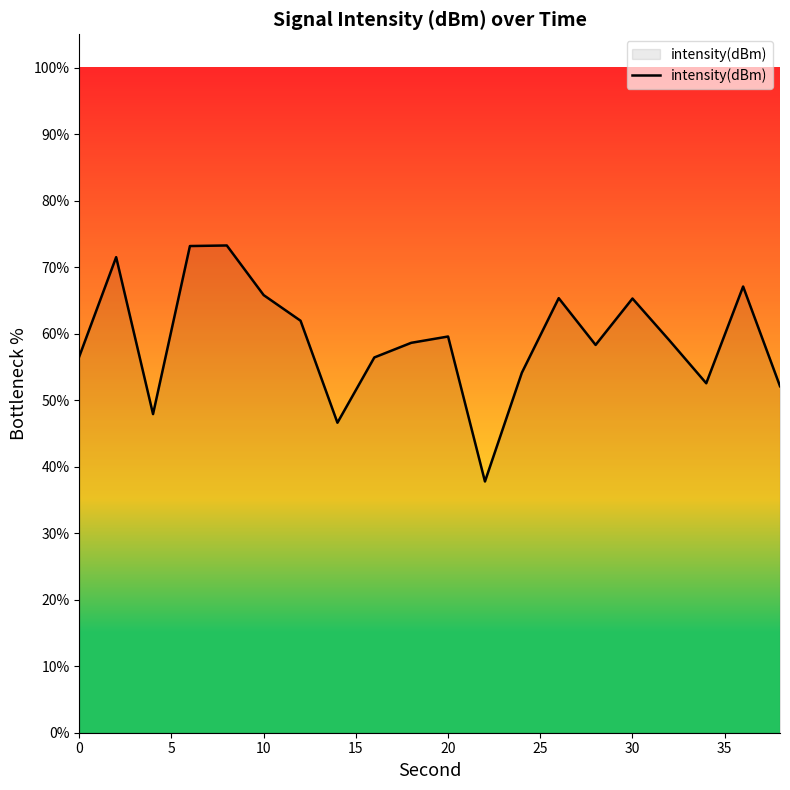

What is the maximum value shown in the chart?

73.3